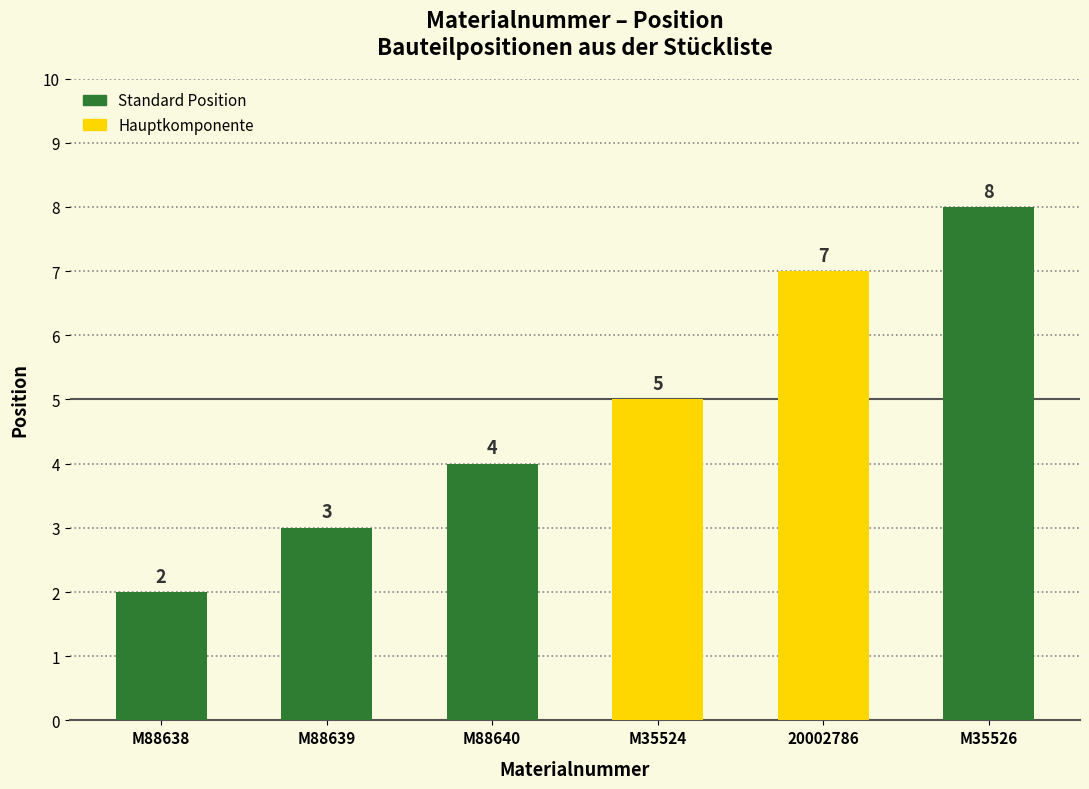

List the labels in order of value, smallest first.

M88638, M88639, M88640, M35524, 20002786, M35526